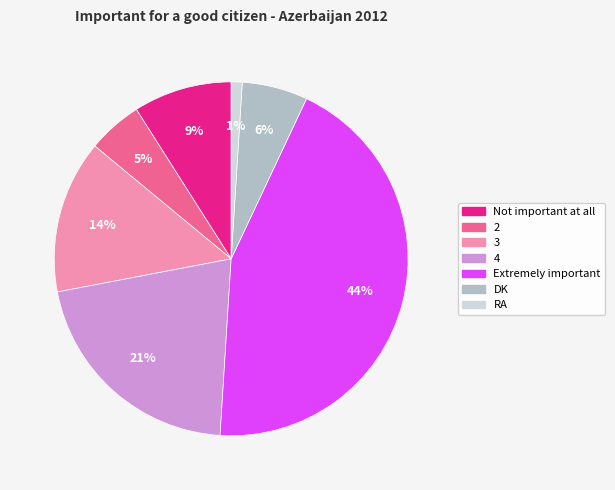

The Not important at all slice represents 2% of the pie. True or false?

False